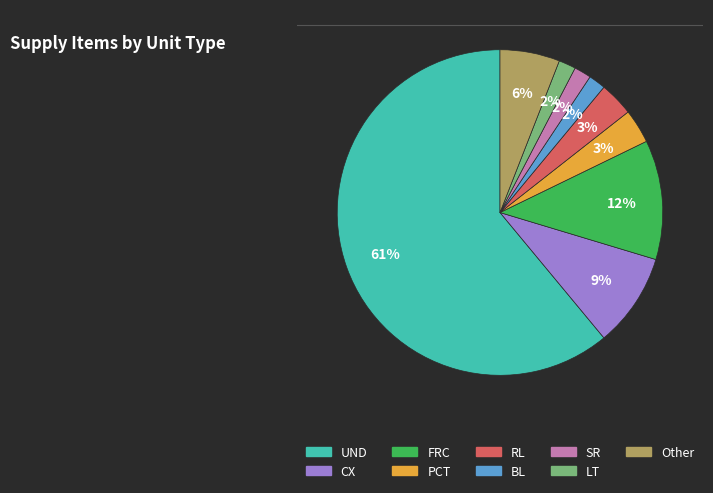

Combined, do UND and PCT account for over 50%?

Yes